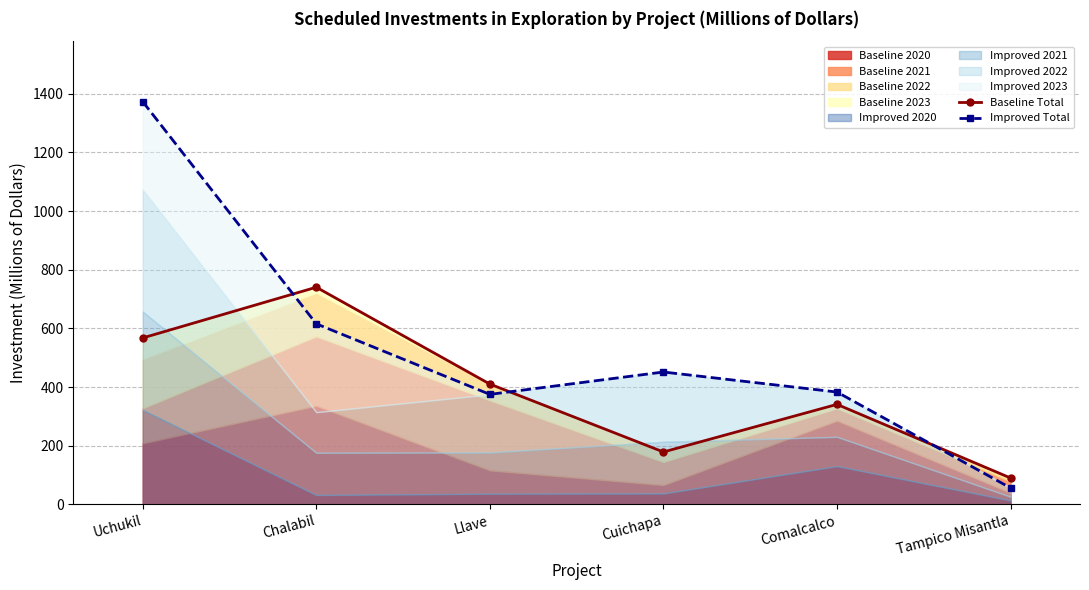

In Baseline Total, how many points are higher than both neighbors (excluding endpoints)?

2